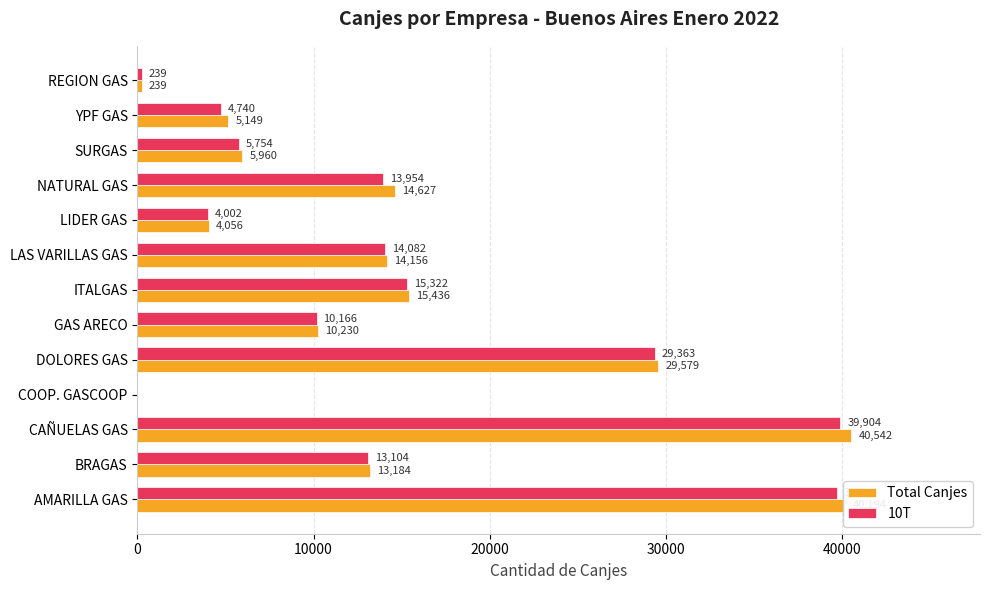

What is the maximum value for 10T?

39904